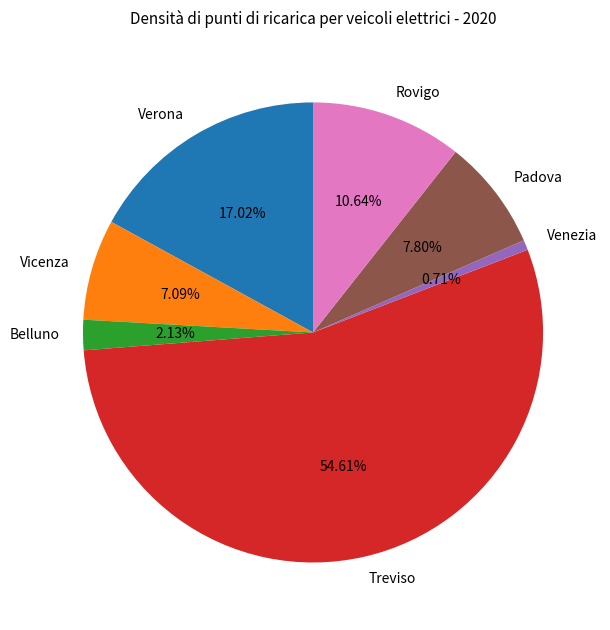

To the nearest percent, what percentage of the pie is Treviso?

55%